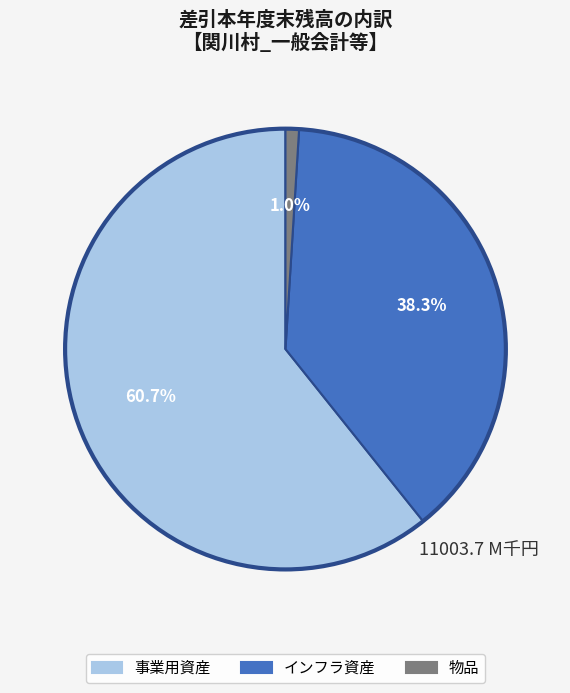

What is the total percentage of 物品 and 事業用資産?

61.7%